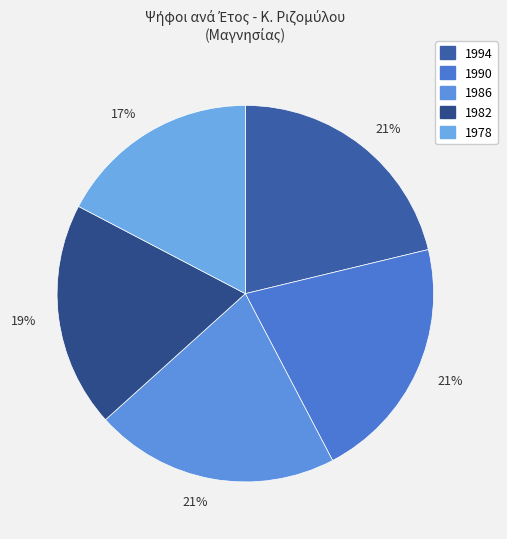

To the nearest percent, what is the difference between the largest and smallest slice percentages?

4%